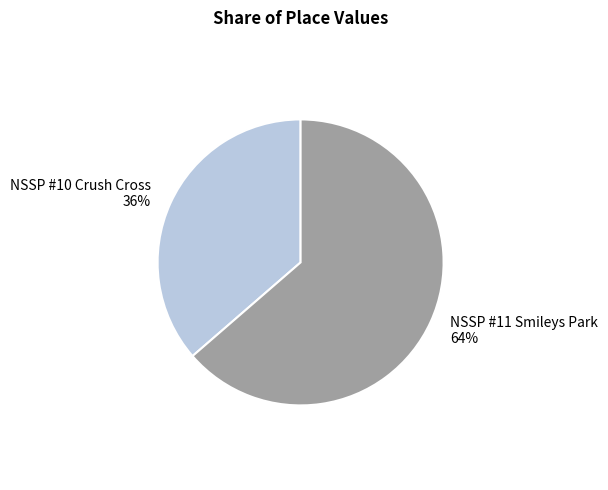

How many segments does this pie chart have?

2